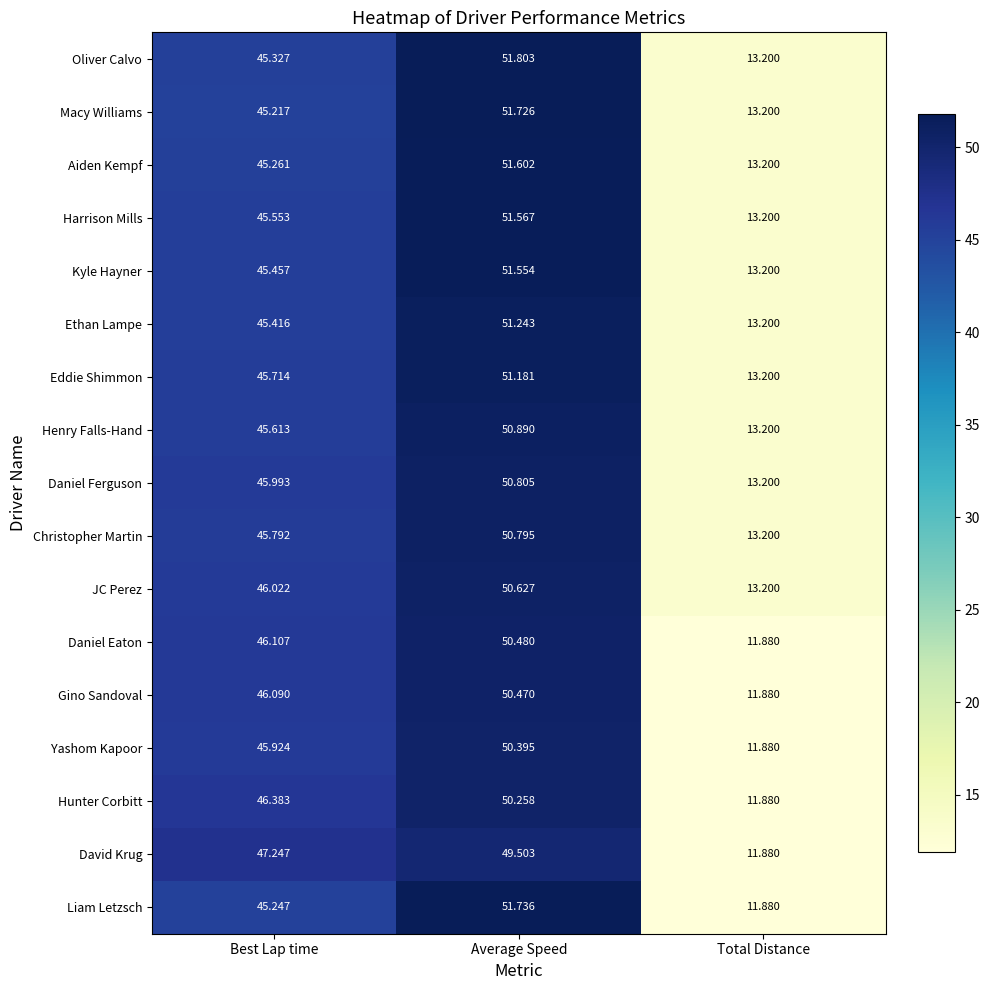

Where is Kyle Hayner nearest to the value 32?

Best Lap time